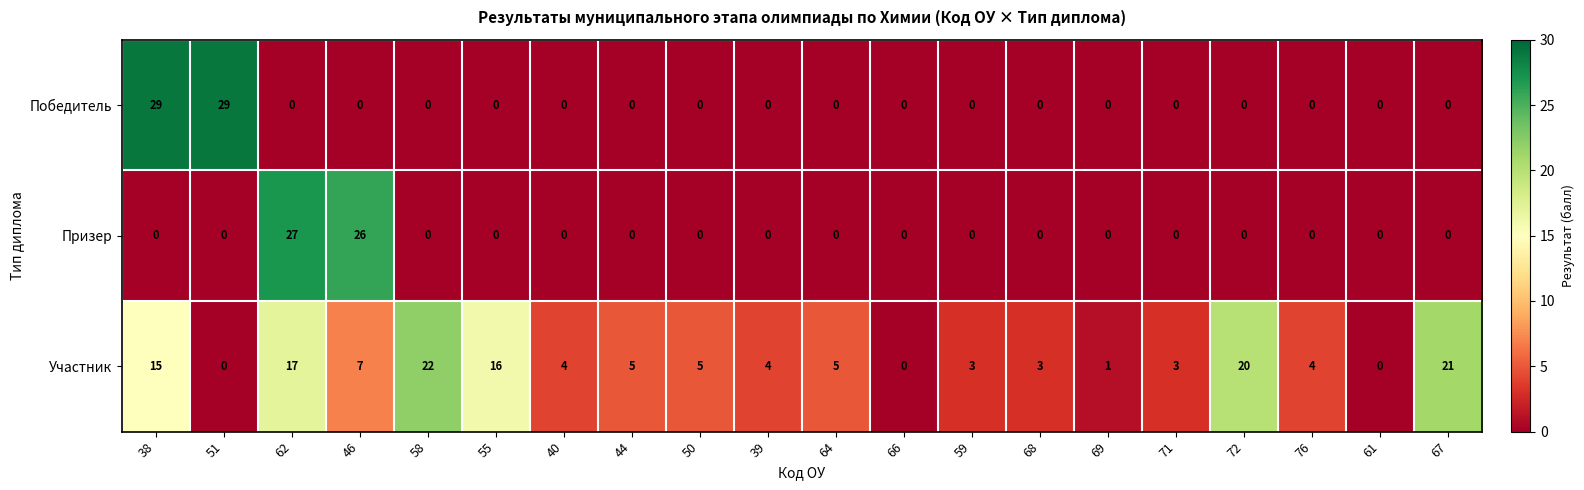

What is the greatest value displayed?

29